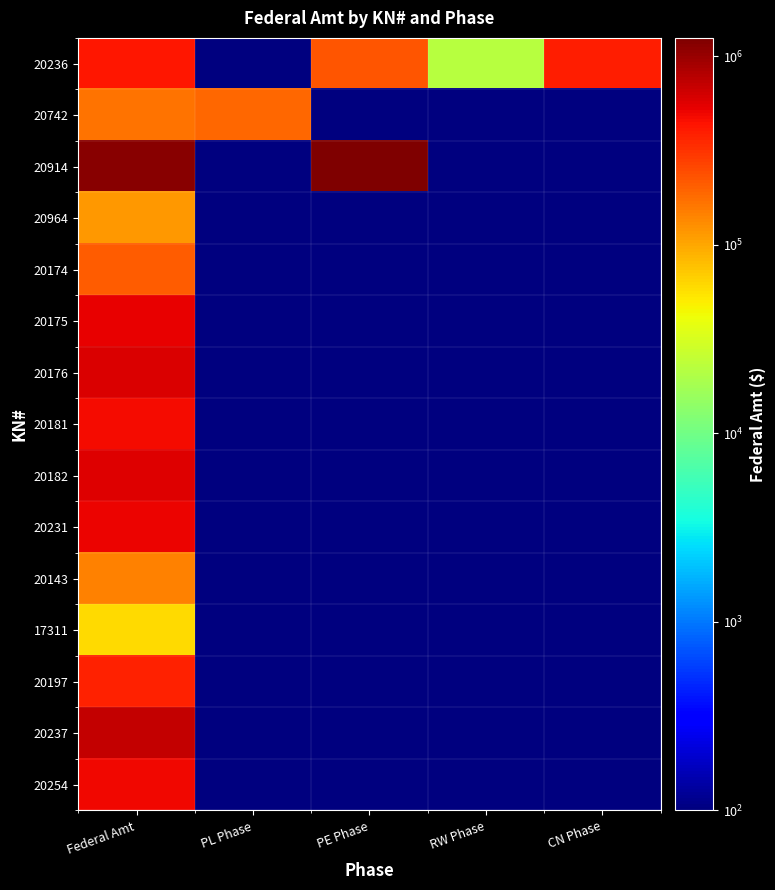

What is the spread (max minus min) of values at PE Phase?

1251531.9